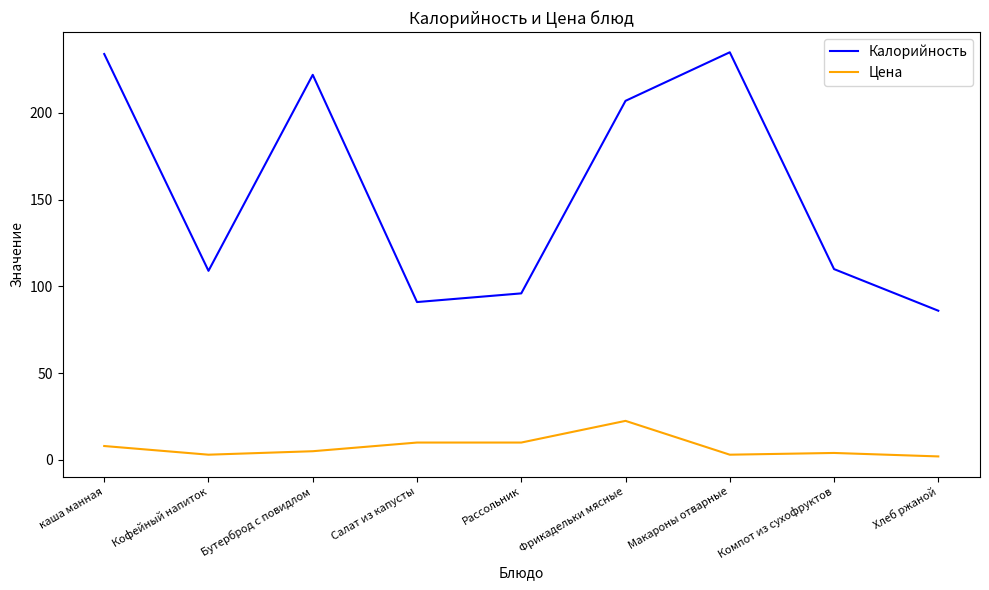

Rank the series at Бутерброд с повидлом from highest to lowest value.

Калорийность, Цена